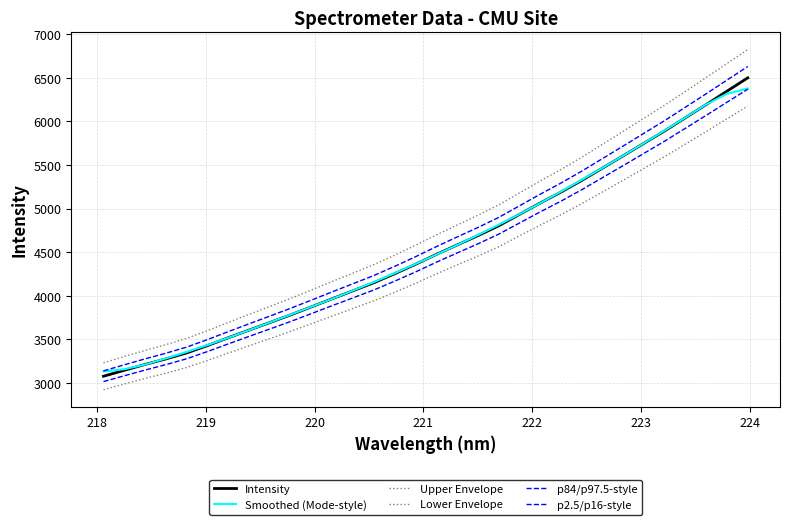

Does the chart have visible grid lines?

Yes